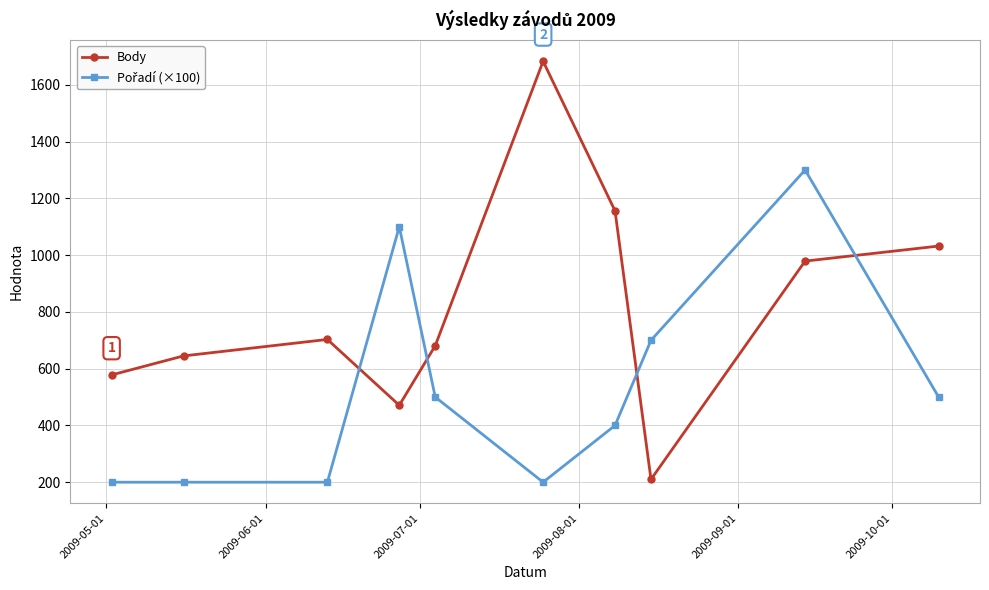

What is the difference between the maximum and minimum values in the Body series?

1473